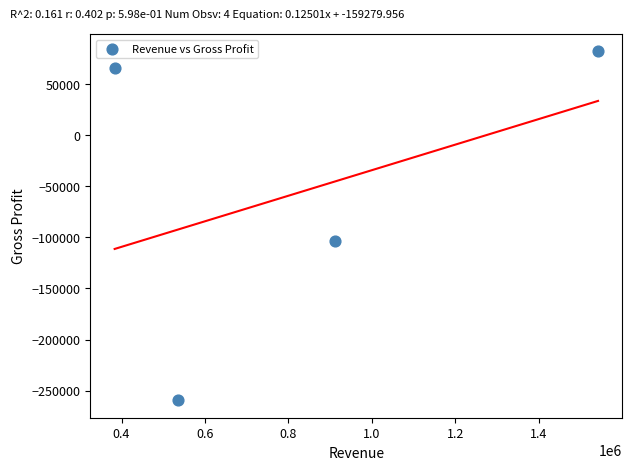

What is the range of X values (max minus min)?

1158328